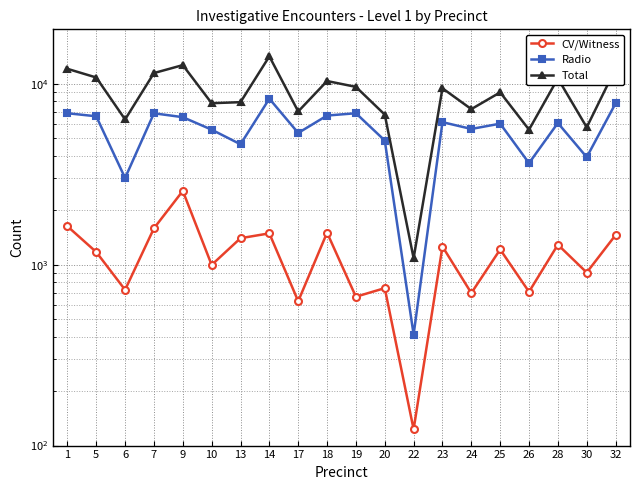

The Radio series shows 1659 at 17. True or false?

False